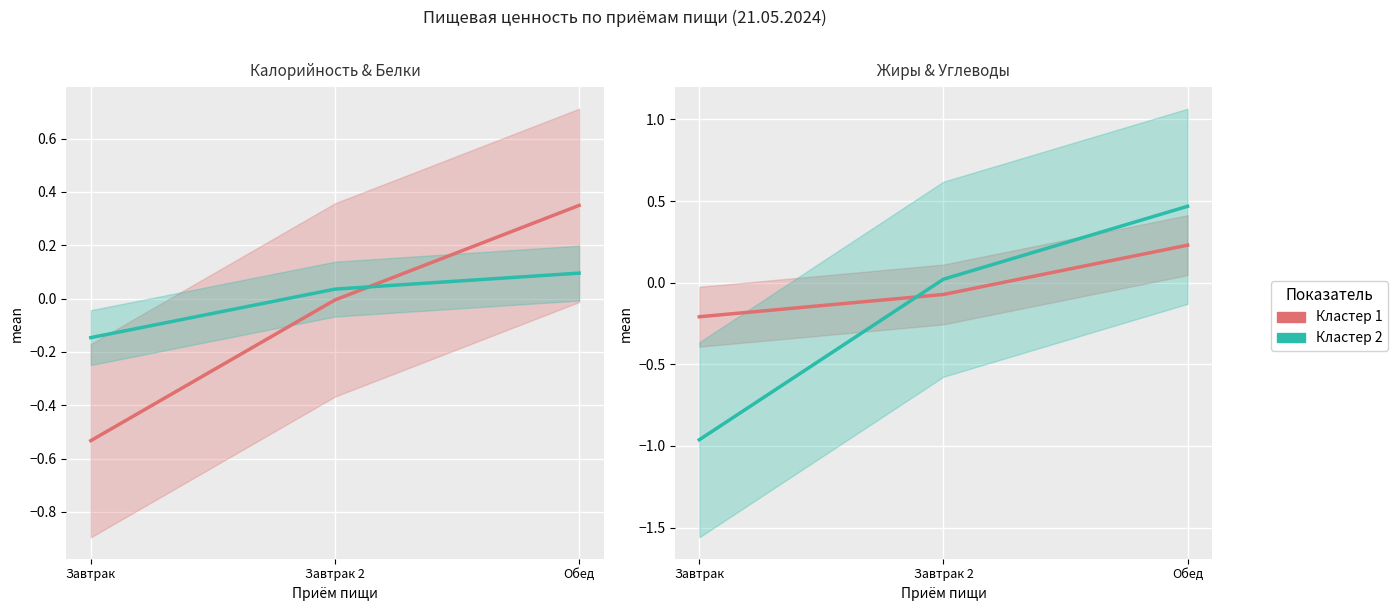

Which series changed the most between Завтрак and Обед?

Углеводы